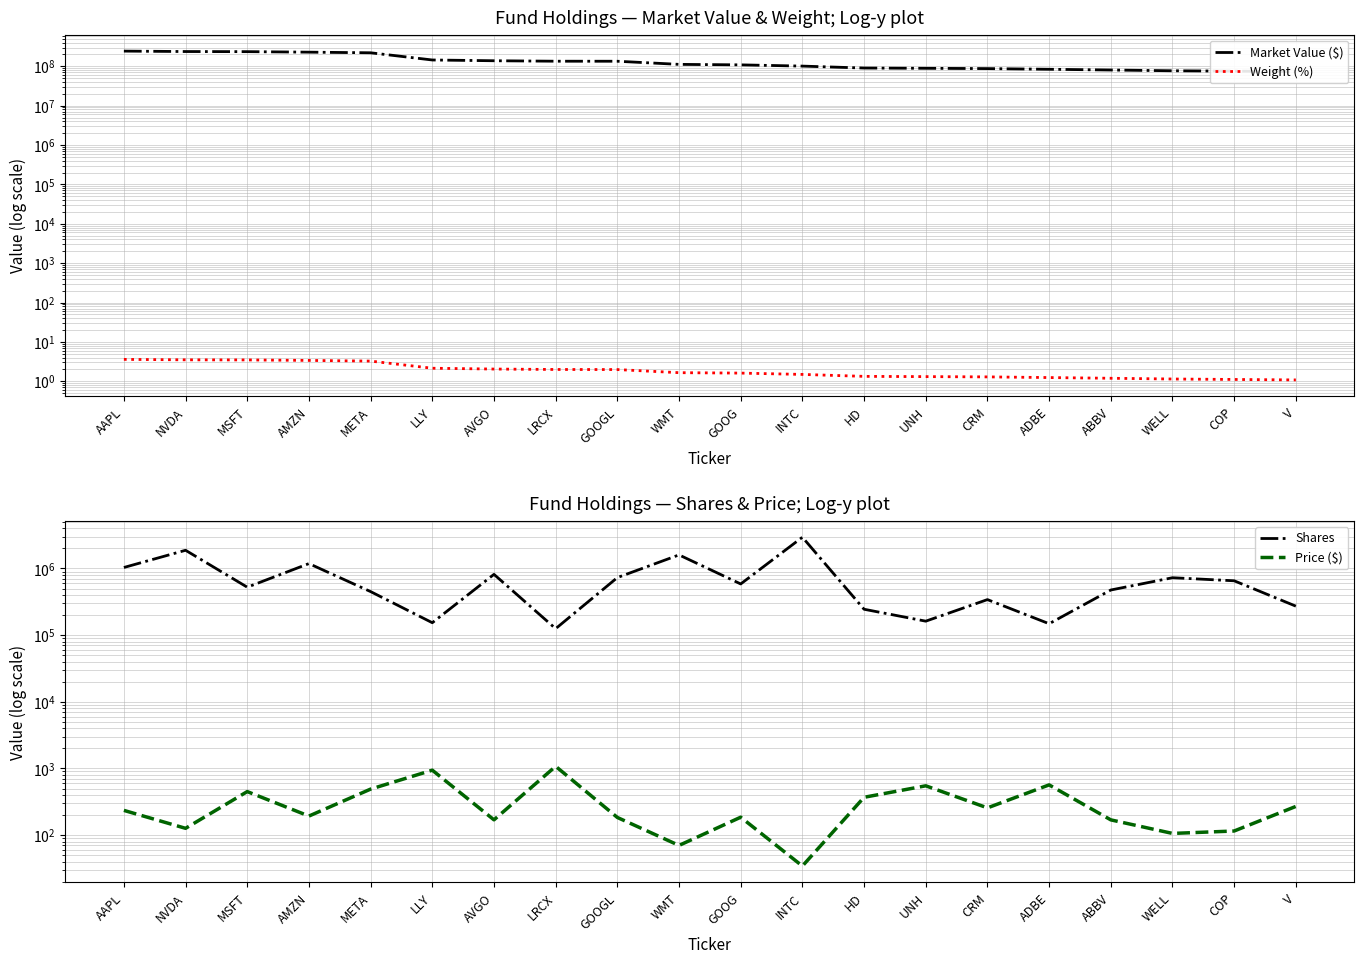

Is the value of Weight (%) at WELL greater than the value of Shares at ABBV?

No